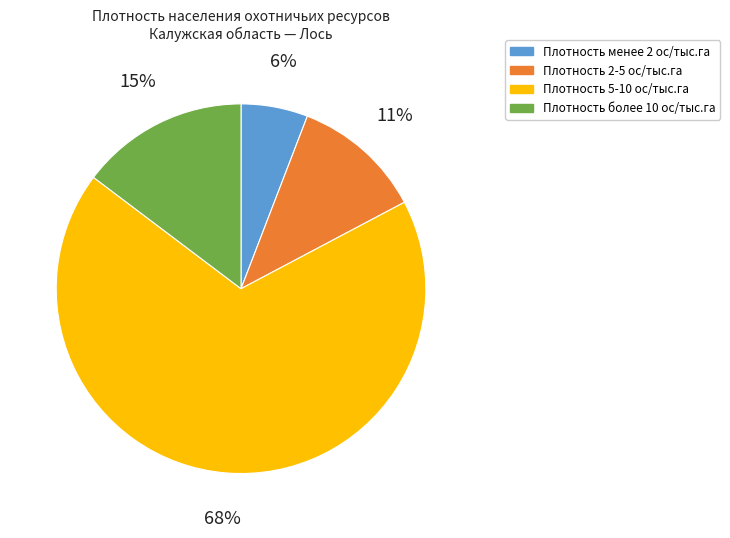

Is there a majority slice in this chart?

Yes